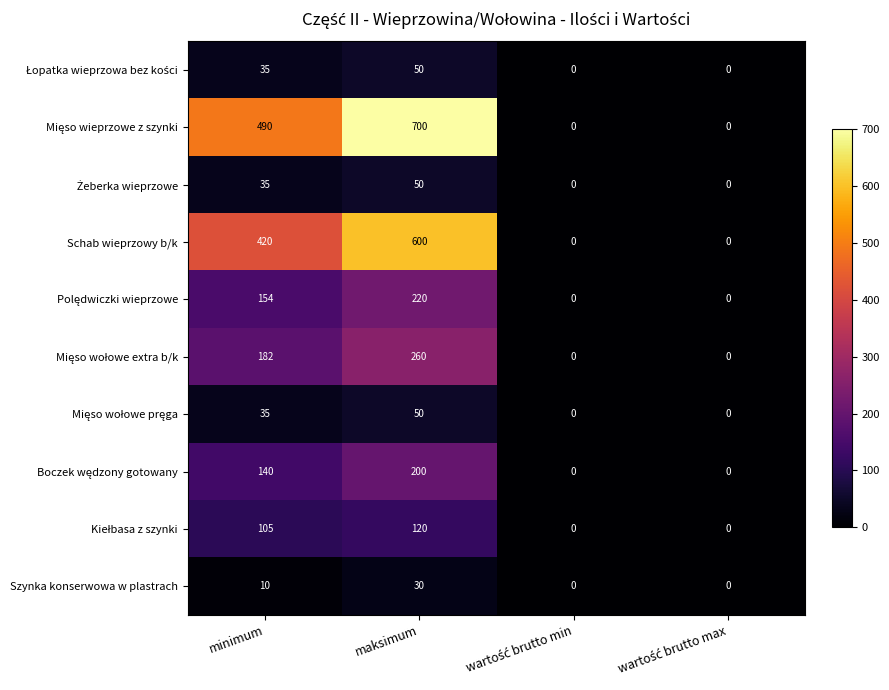

What is the sum of all Szynka konserwowa w plastrach values?

40